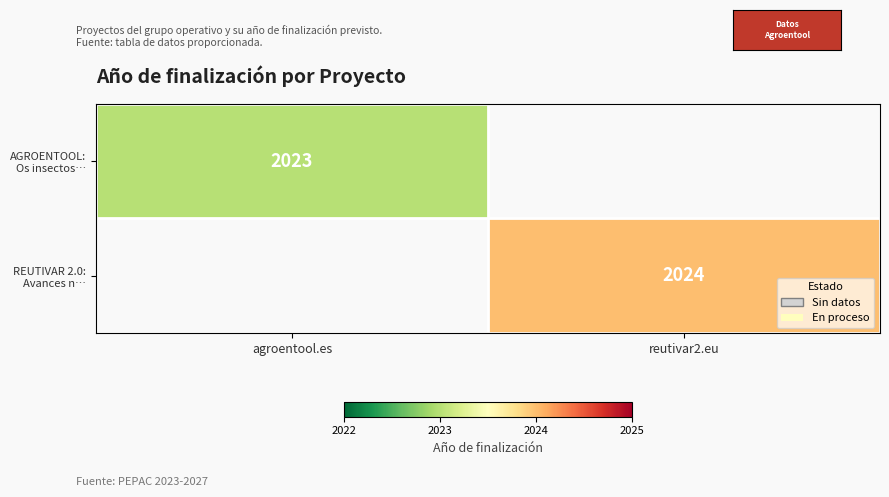

Rank the series by their average value, from lowest to highest.

AGROENTOOL: Os insectos…, REUTIVAR 2.0: Avances n…